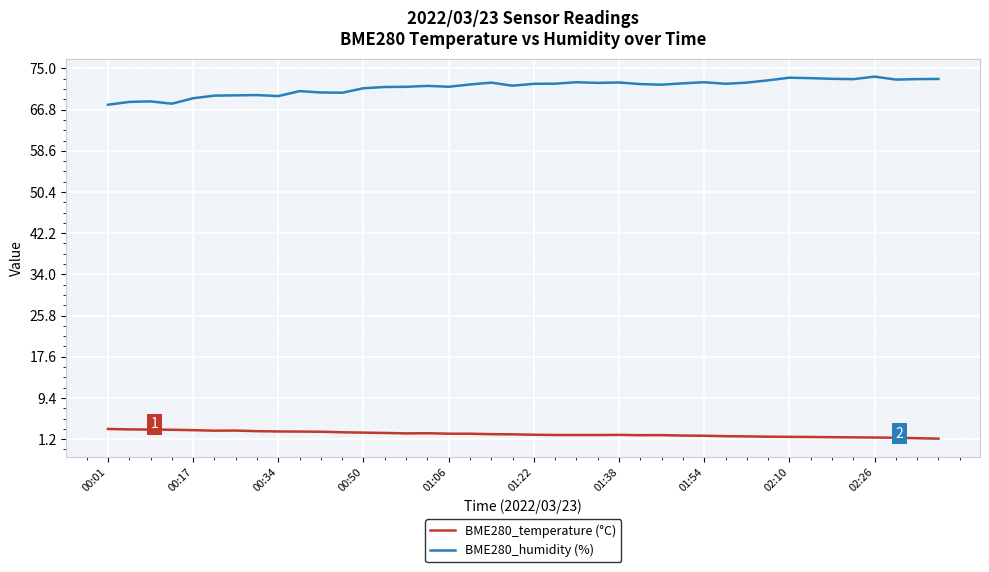

What is the maximum value shown in the chart?

73.4